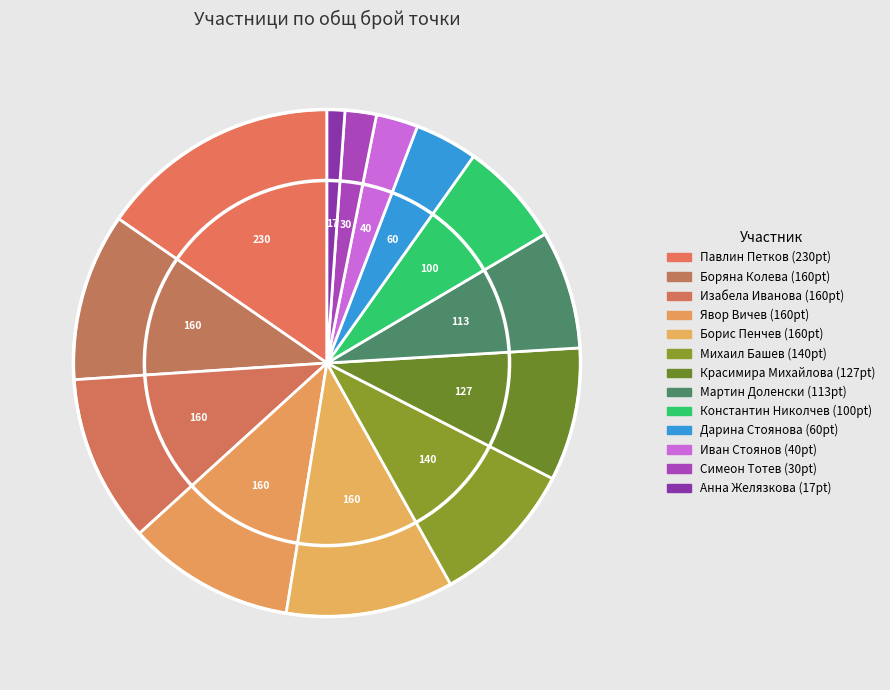

Which slice is the largest?

1